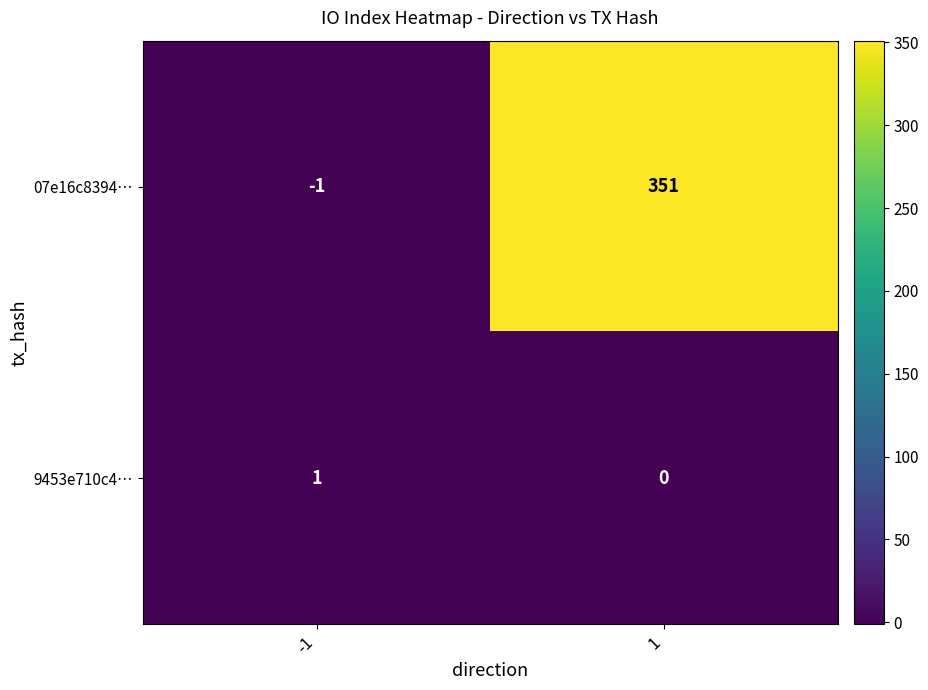

Which series has the largest range (max minus min)?

07e16c8394…